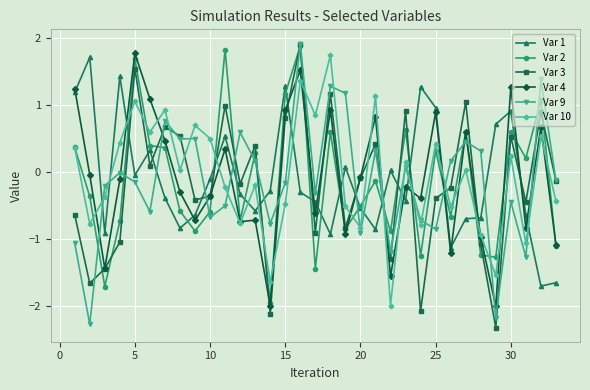

What is the value of the Var 10 point at the 13th from the left?

-0.2